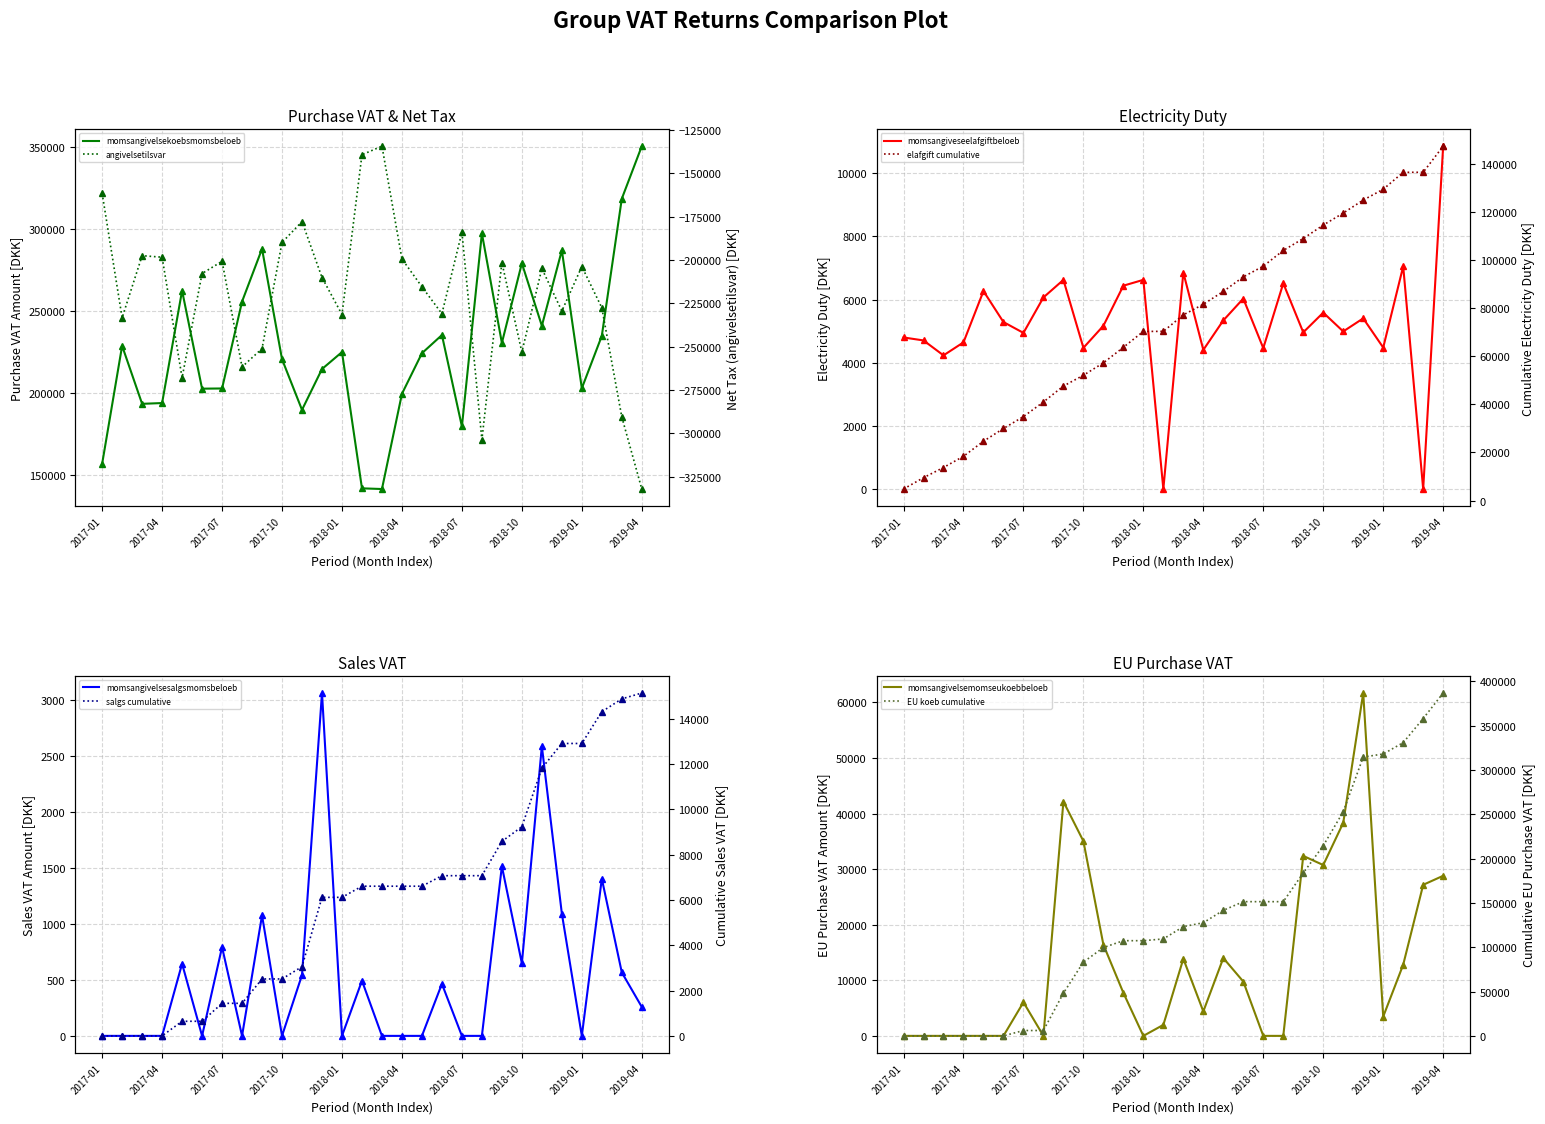

What is the sum of the momsangivelsekoebsmomsbeloeb values at 2018-01 and 2018-02?

366566